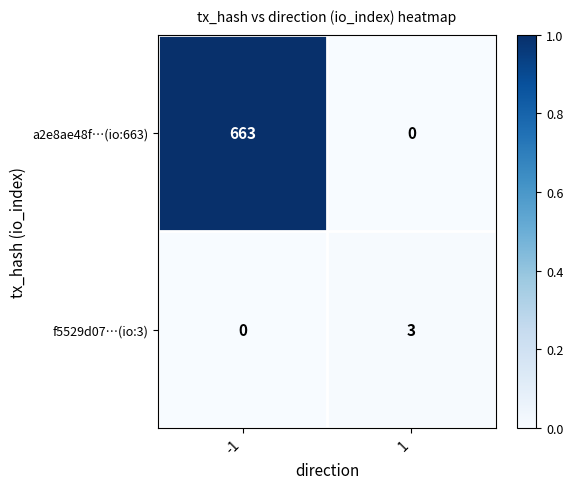

Reading left to right, what are all the values shown in this chart?

a2e8ae48f…(io:663): 663	0
f5529d07…(io:3): 0	3